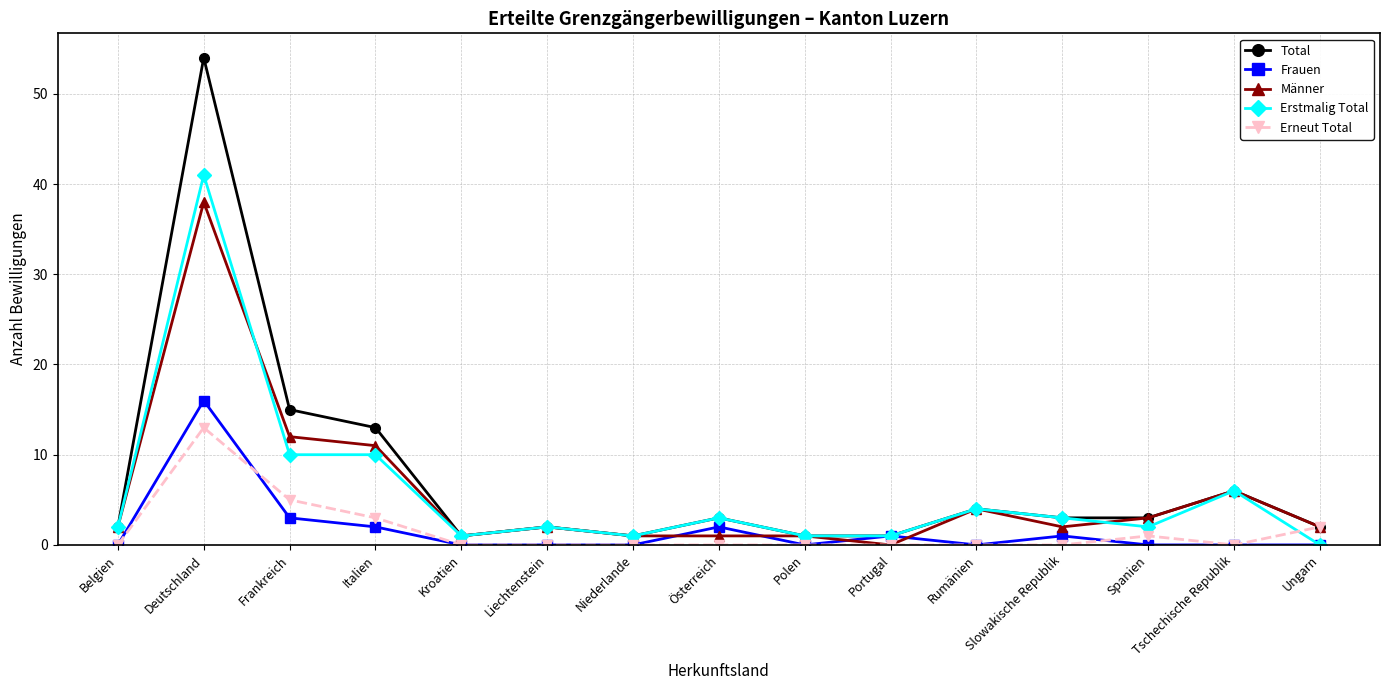

Which series has the largest total across all categories?

Total